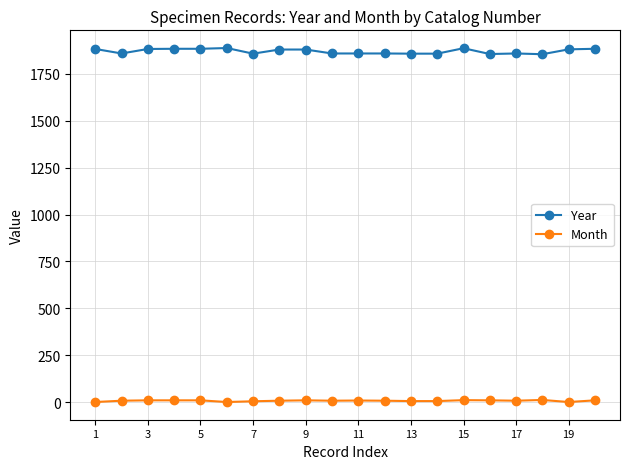

At how many categories does at least one series exceed 610?

20